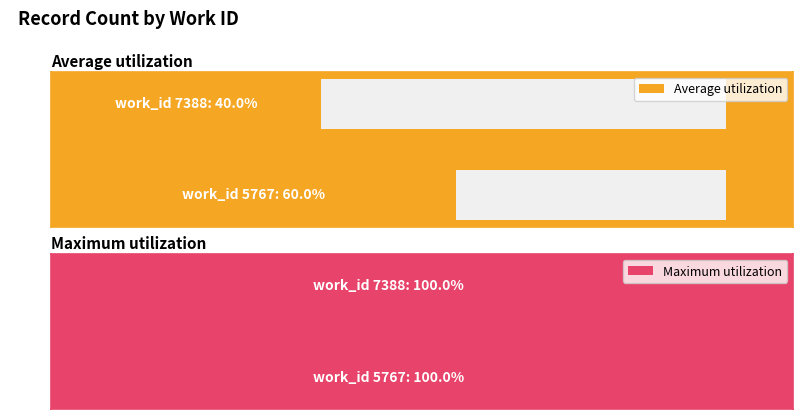

How many groups of bars are there?

2